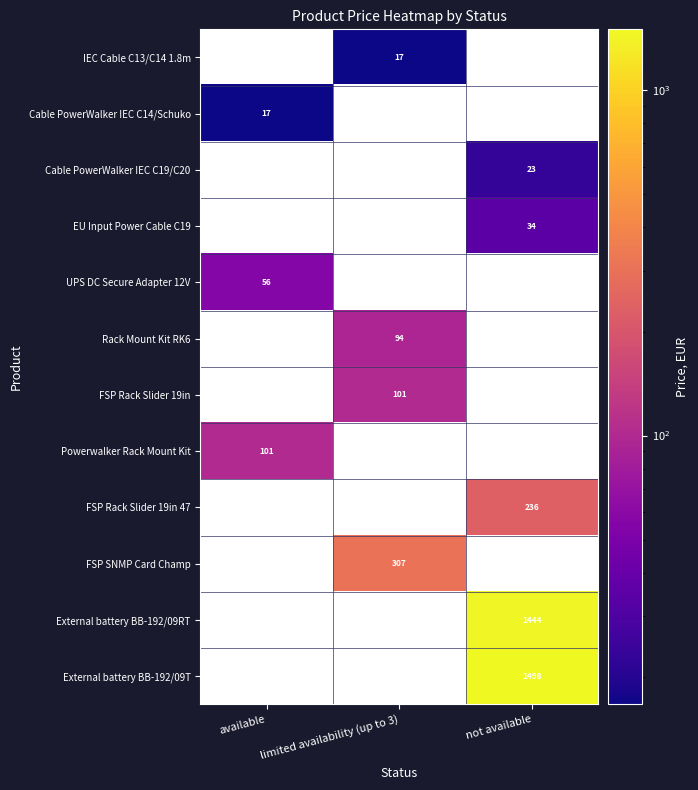

Which category has the lowest value in the Rack Mount Kit RK6 series?

available